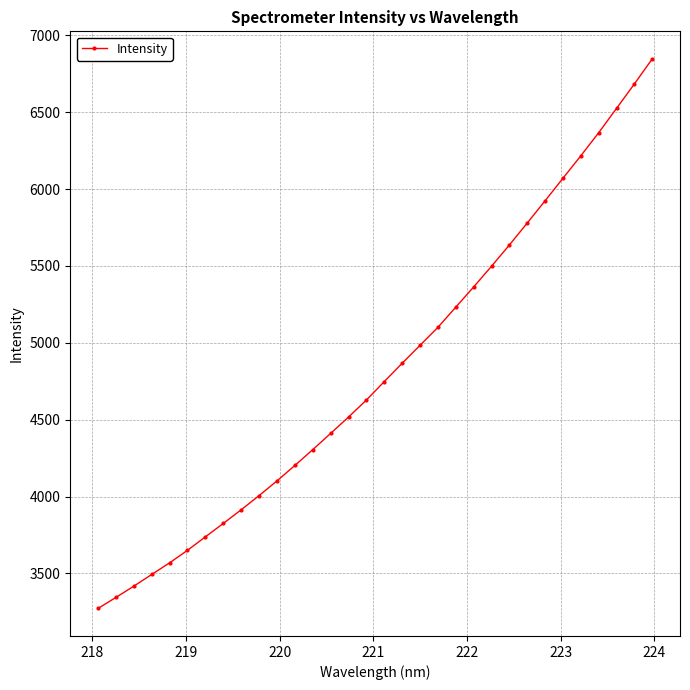

What is the difference between the maximum and minimum values?

3575.7